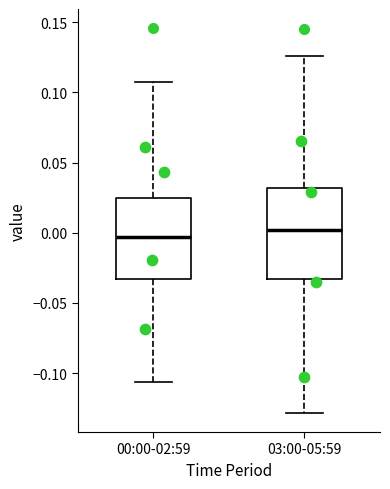

Which box has the highest median line?

03:00-05:59